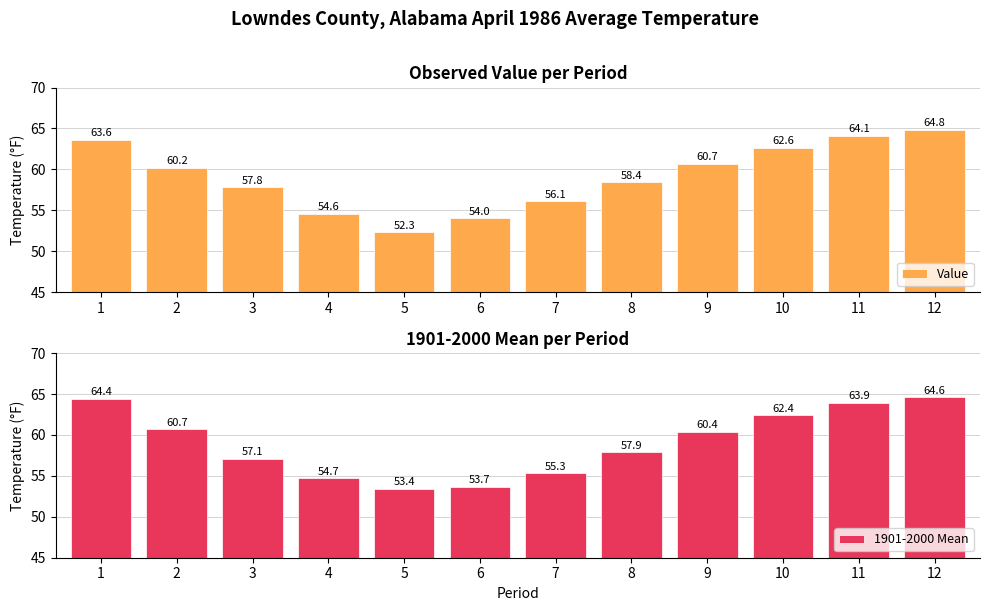

How many groups of bars are there?

12